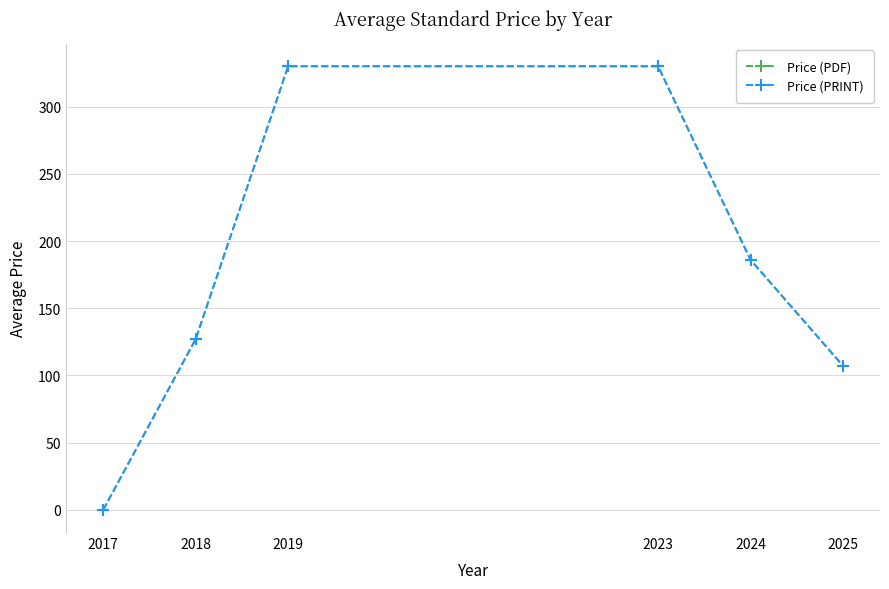

True or false: Price (PDF) and Price (PRINT) intersect in this chart.

False